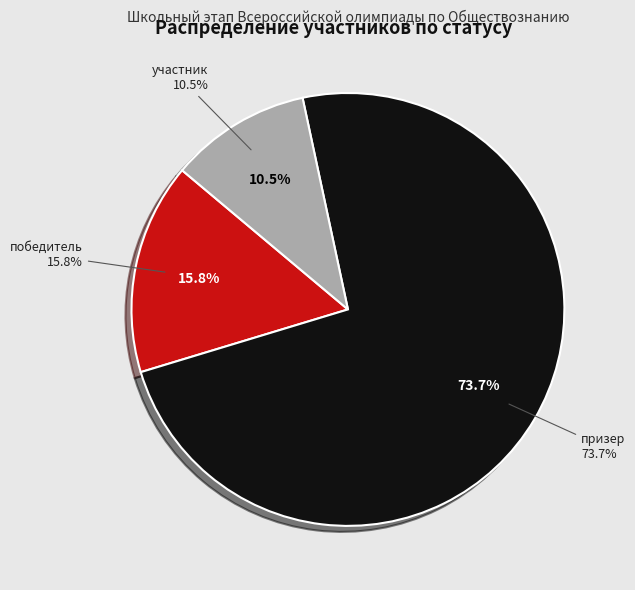

True or false: победитель accounts for 1% of the total.

False